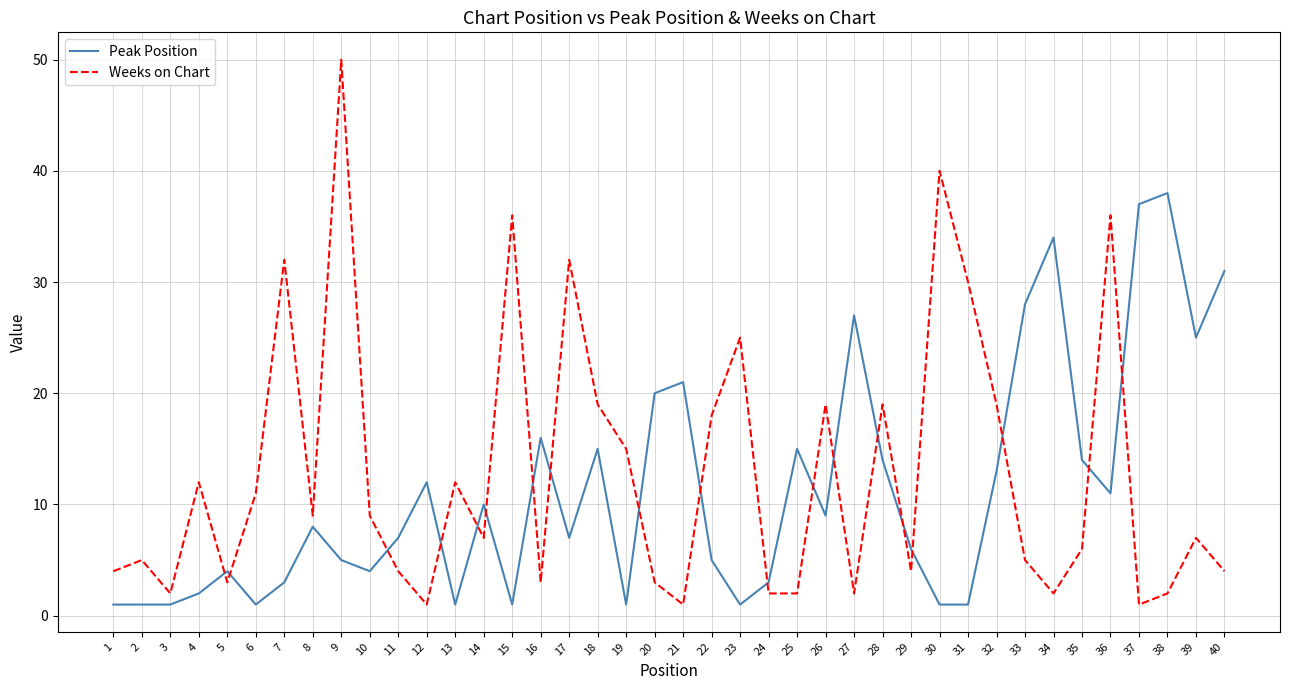

The Peak Position series shows 4 at 20. True or false?

False